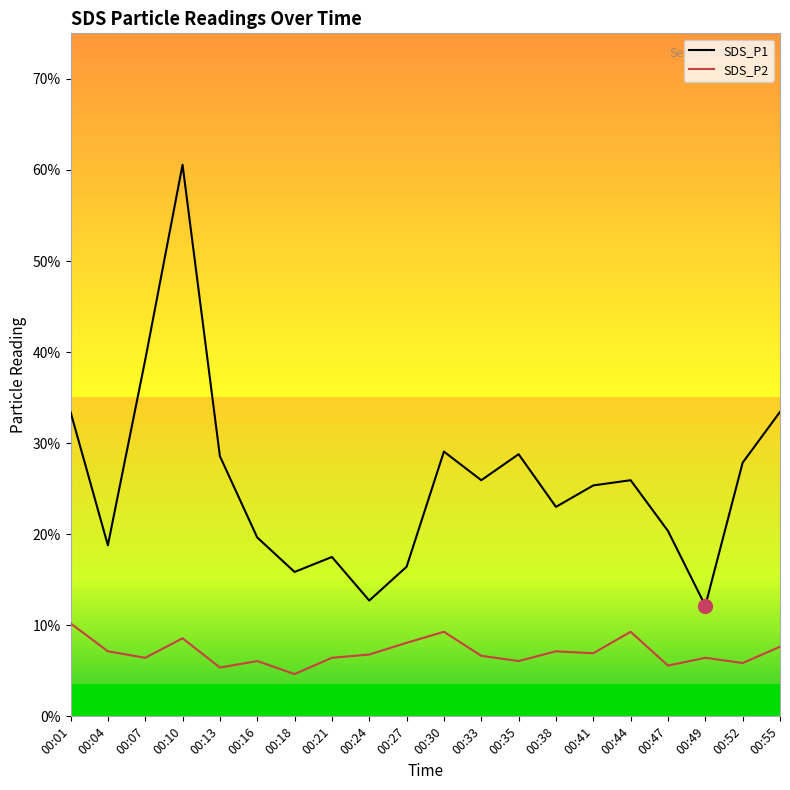

What are all the series names shown in the legend?

SDS_P1, SDS_P2